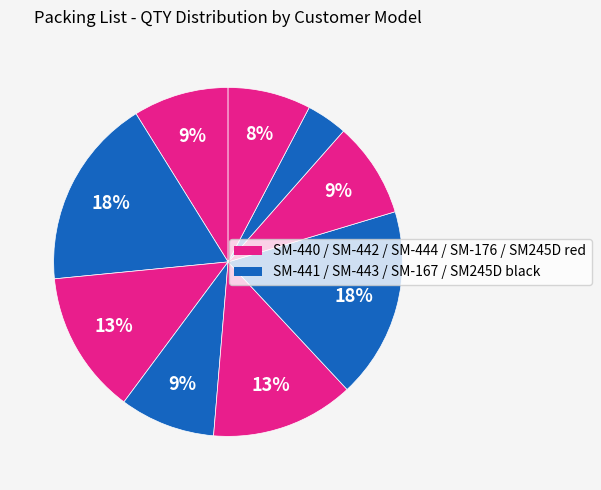

Count the number of slices in the pie.

9